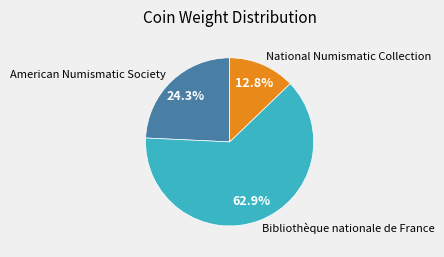

How many segments does this pie chart have?

3